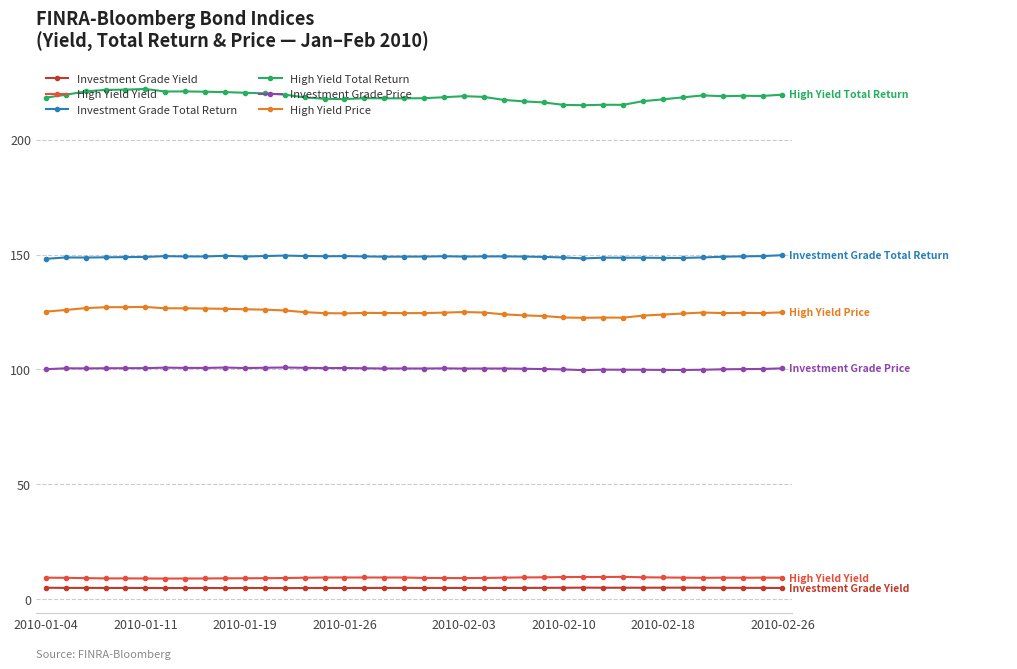

List the series in order of their peak value, highest first.

High Yield Total Return, Investment Grade Total Return, High Yield Price, Investment Grade Price, High Yield Yield, Investment Grade Yield